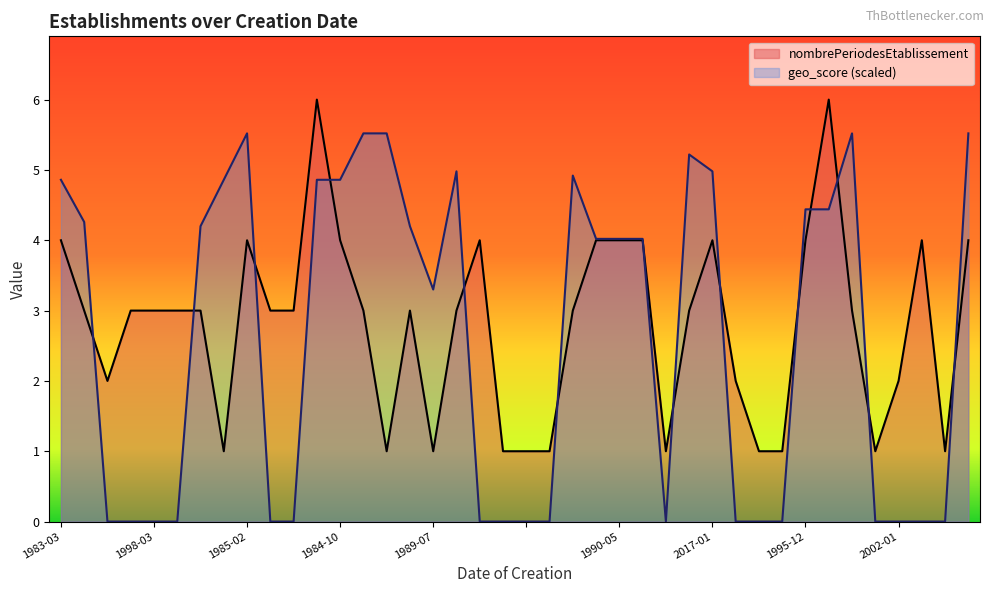

Where does the nombrePeriodesEtablissement series first go above 3?

1983-03